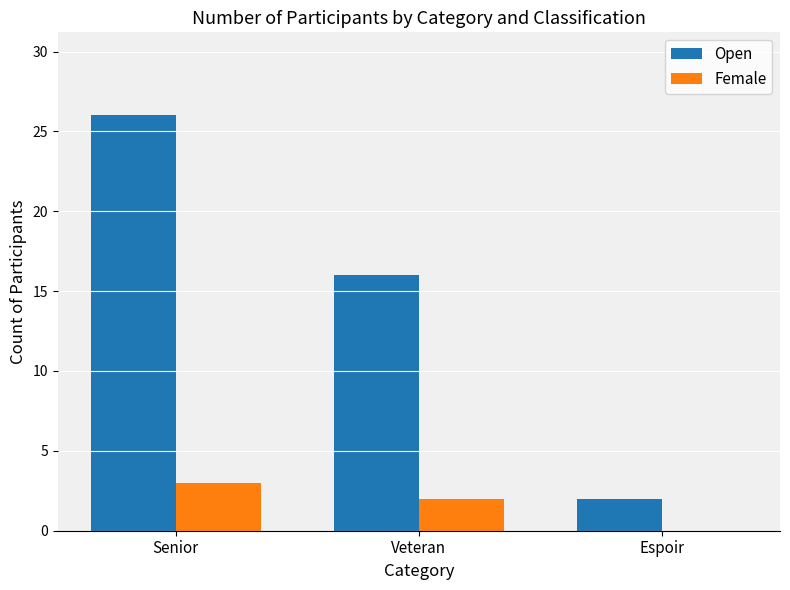

Where is Open nearest to the value 14?

Veteran